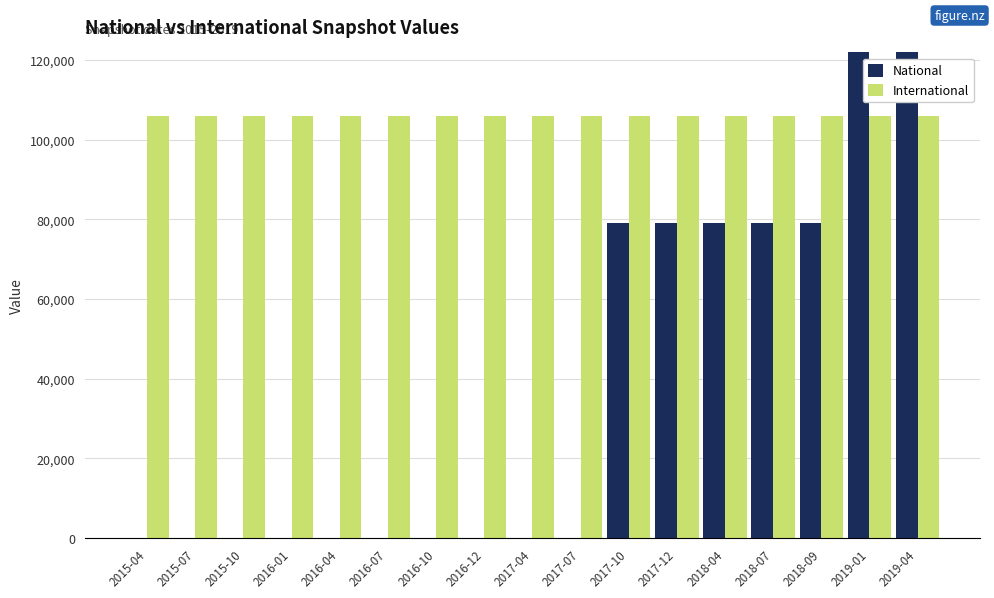

How many bars are there in each group?

2